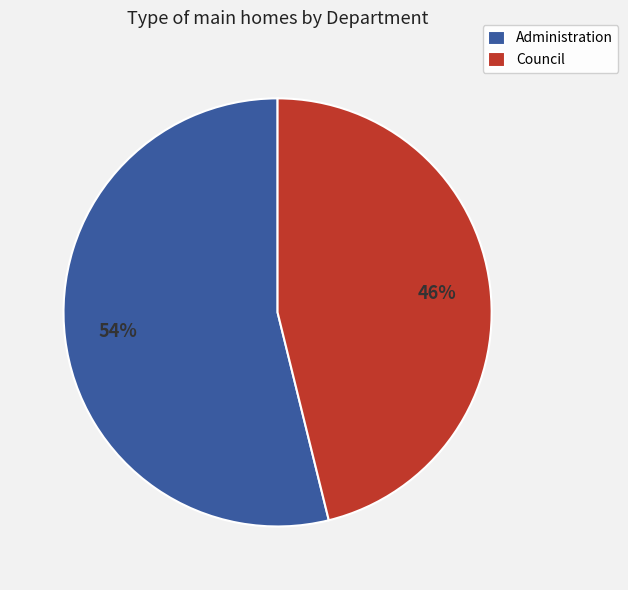

Which category has the smallest portion of the pie?

Council